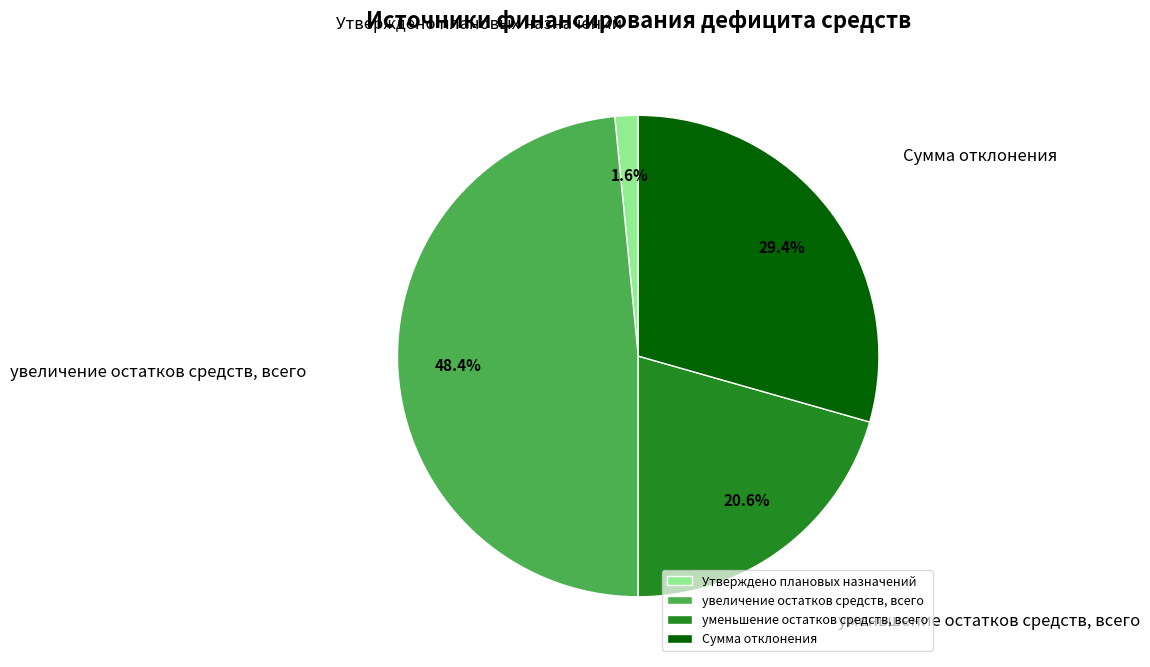

How much of the chart is everything except уменьшение остатков средств, всего?

79.4%